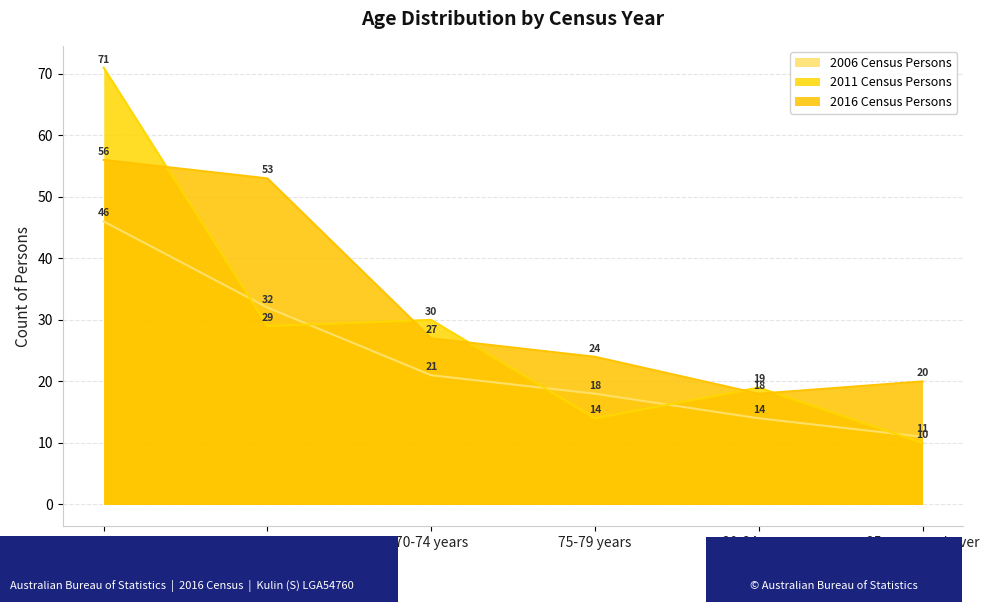

The 2016 Census Persons series shows 43 at 70-74 years. True or false?

False